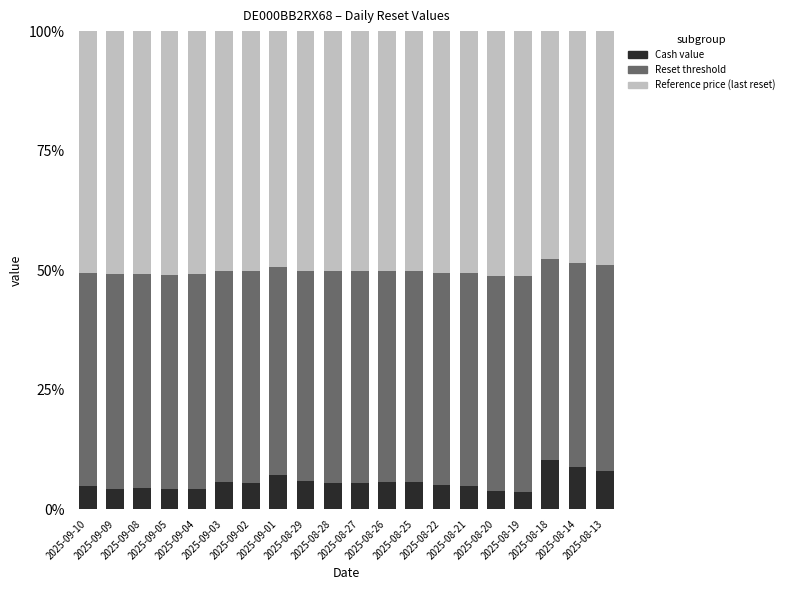

How many bars are there in total?

20